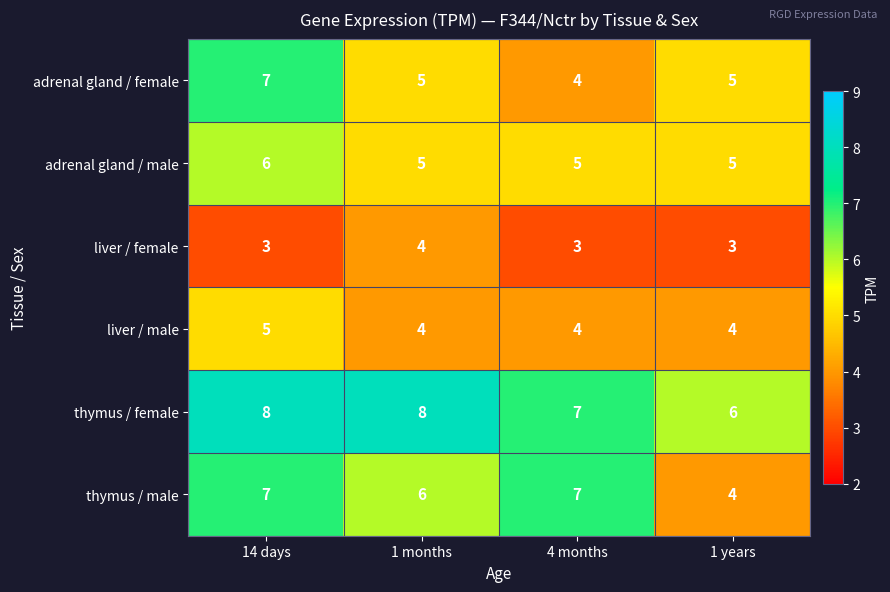

Which series has the largest total across all categories?

thymus / female